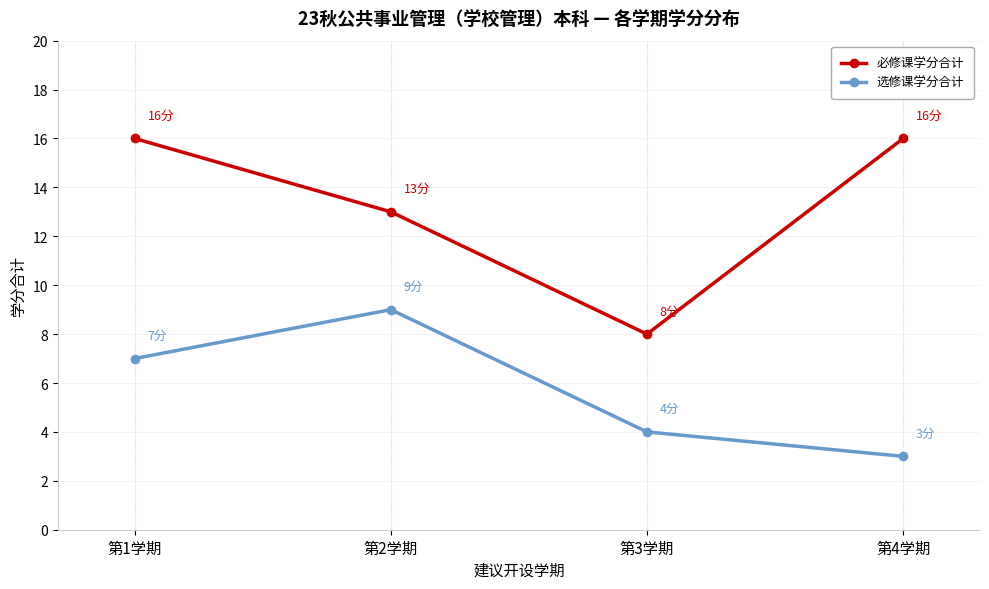

What is the difference between the 必修课学分合计 values at 第4学期 and 第3学期?

8